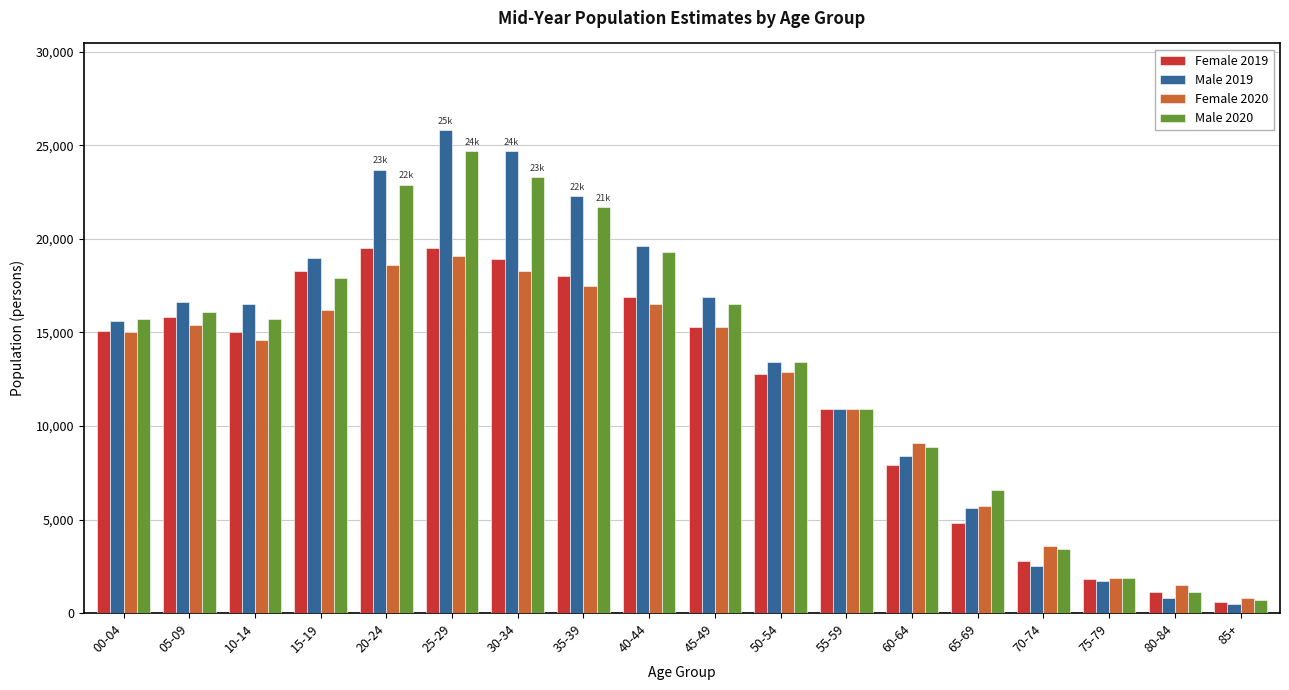

The value of Male 2020 at 70-74 is 3400. True or false?

True